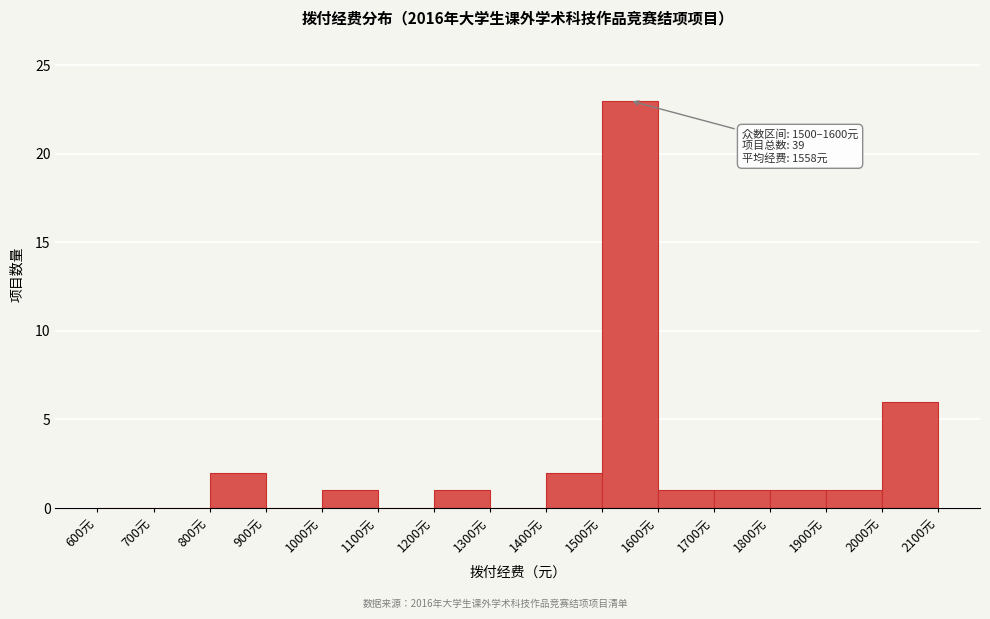

Over which range of the x-axis is the bar tallest?

1500 to 1600